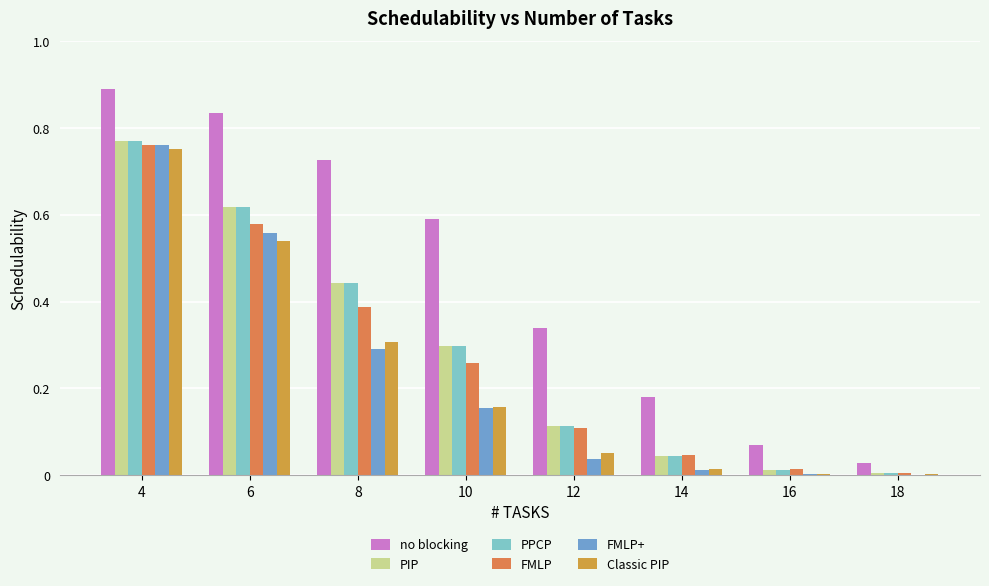

Are the bars horizontal?

No